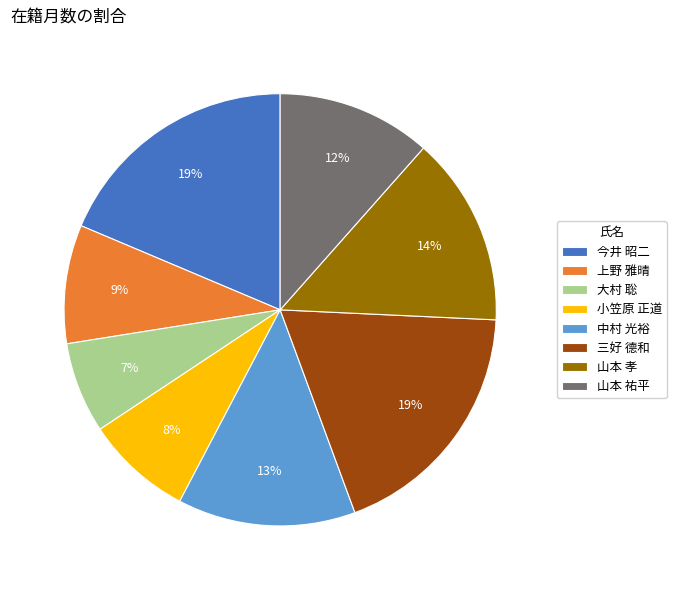

Which has a higher value, 中村 光裕 or 山本 祐平?

中村 光裕